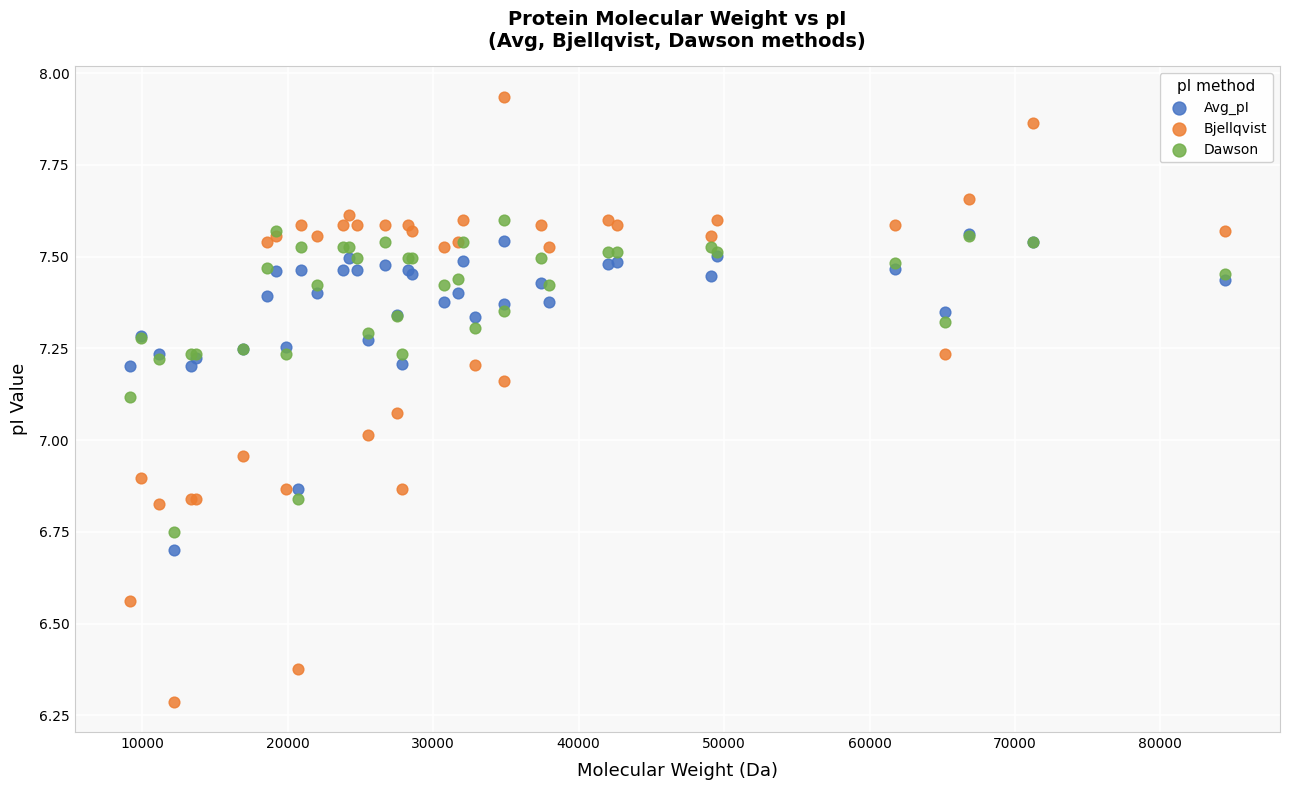

What are all the series names shown in the legend?

Avg_pI, Bjellqvist, Dawson